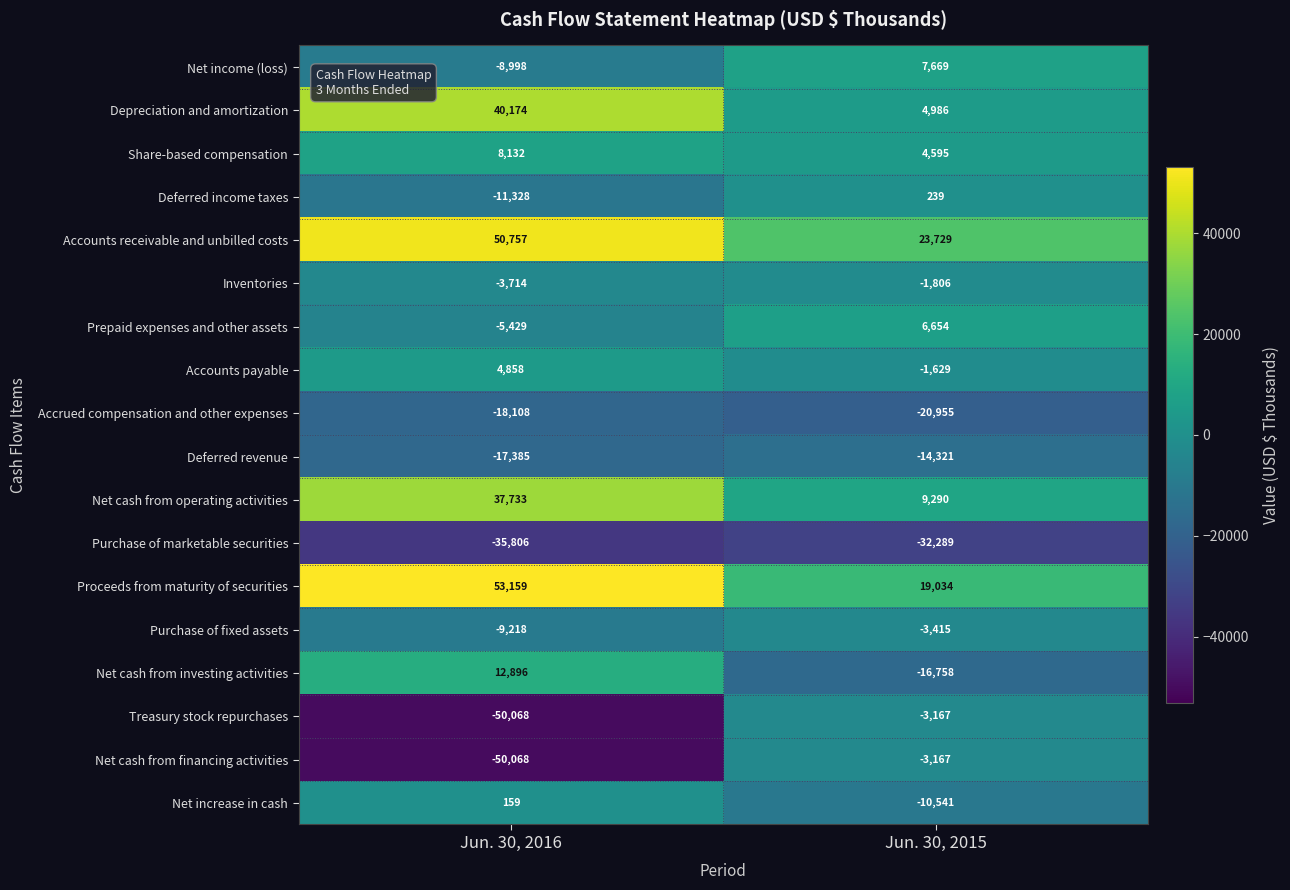

Is it true that Accounts payable equals 2488 at Jun. 30, 2016?

False